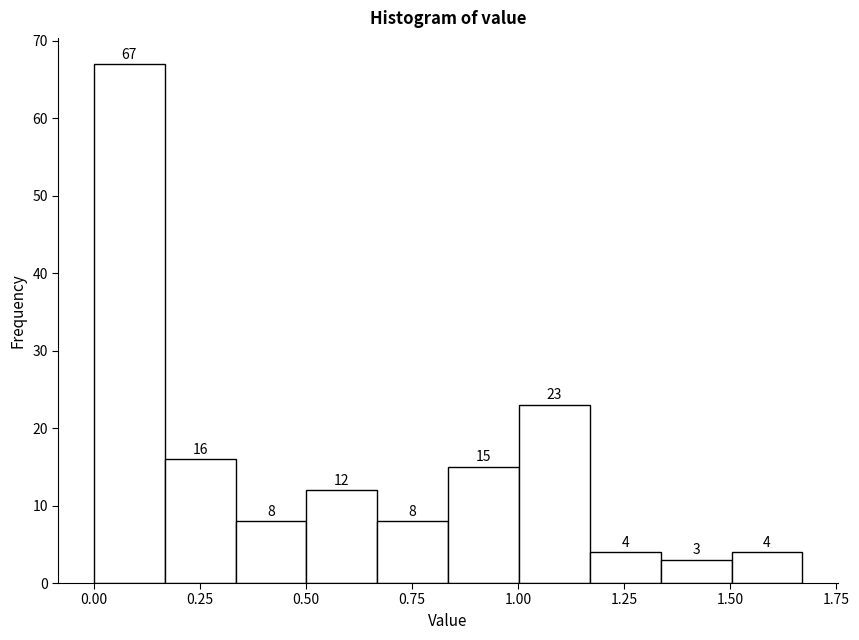

Read against the x-axis, roughly where is the centre of the tallest bar?

0.10